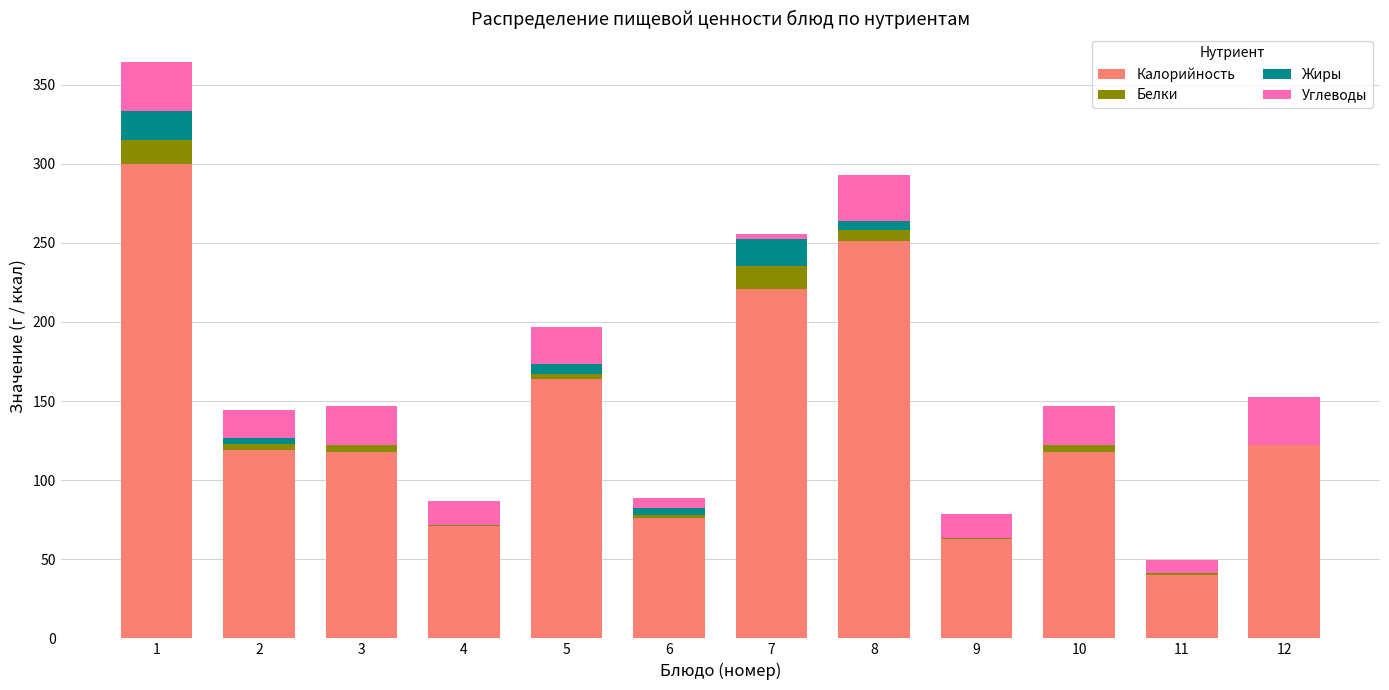

What is the highest value of the Калорийность series?

300.0